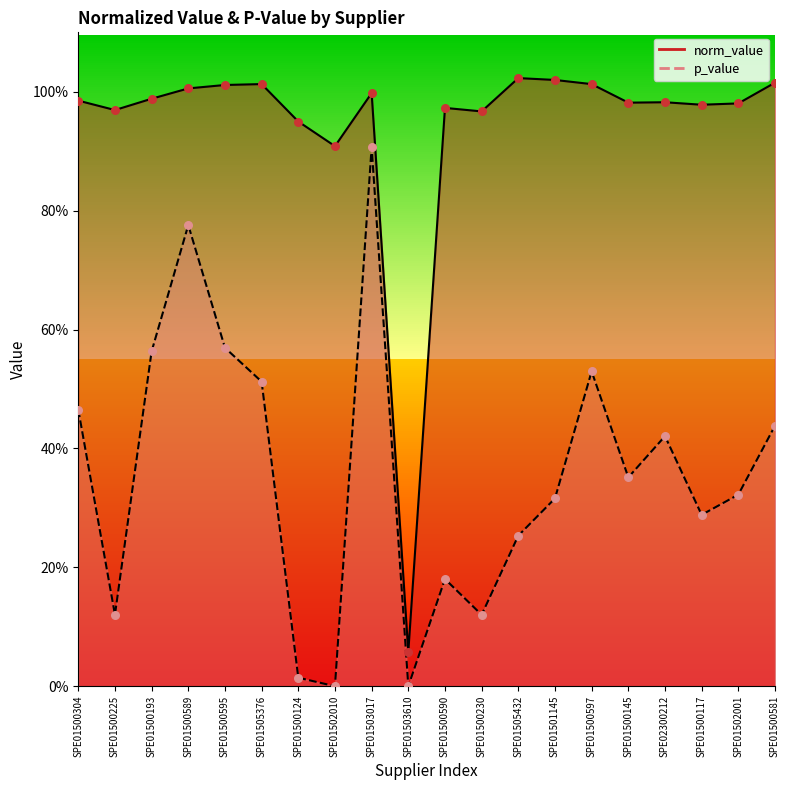

Which series has the largest total across all categories?

norm_value